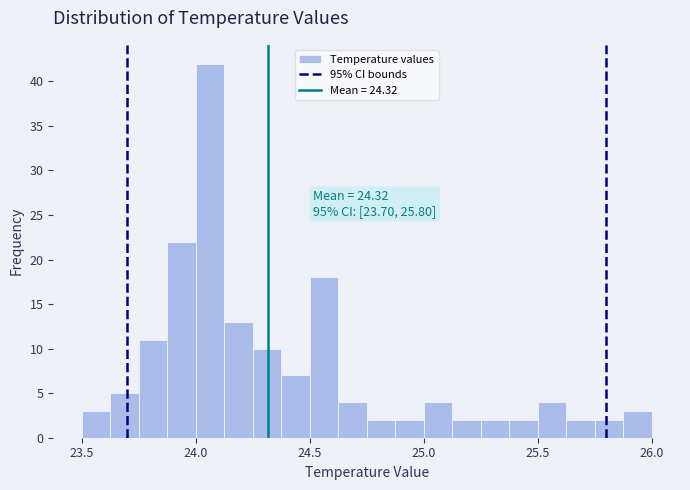

Around what value on the x-axis is the tallest bar? Give the approximate position of its centre, as read against the axis.

24.05